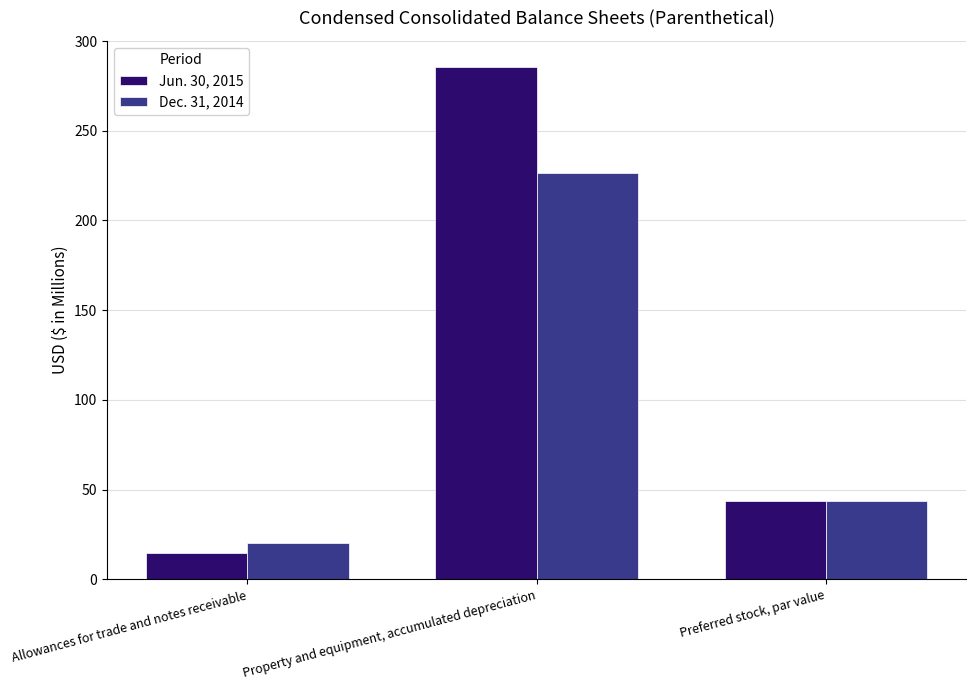

How many groups of bars are there?

3